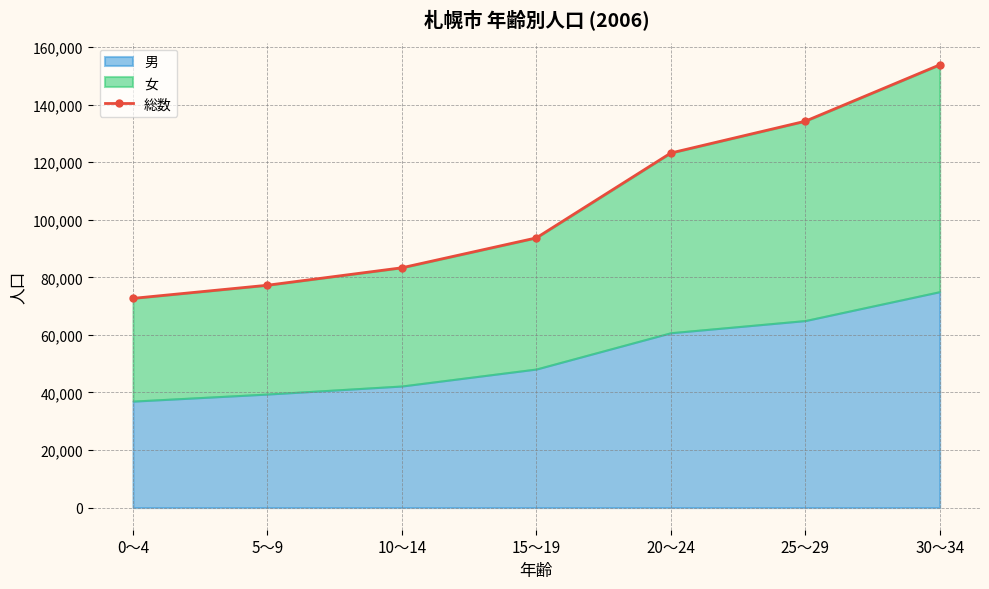

What is the label of the 1st point from the left?

0～4